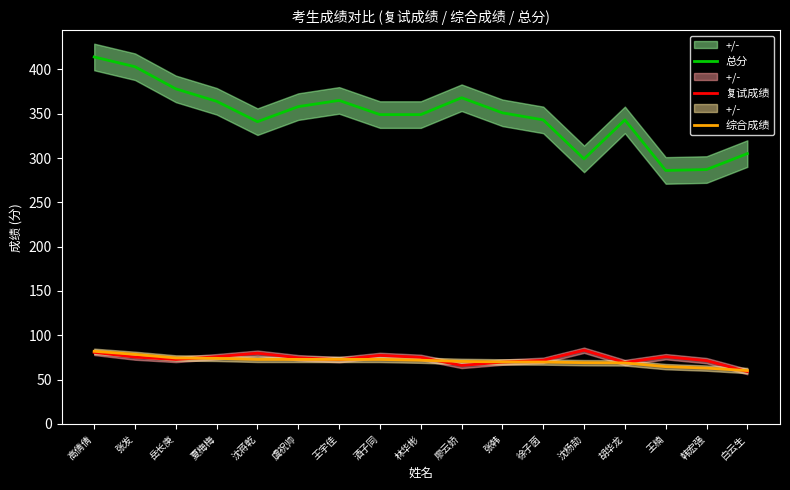

Is this an area chart (filled region under the line)?

No